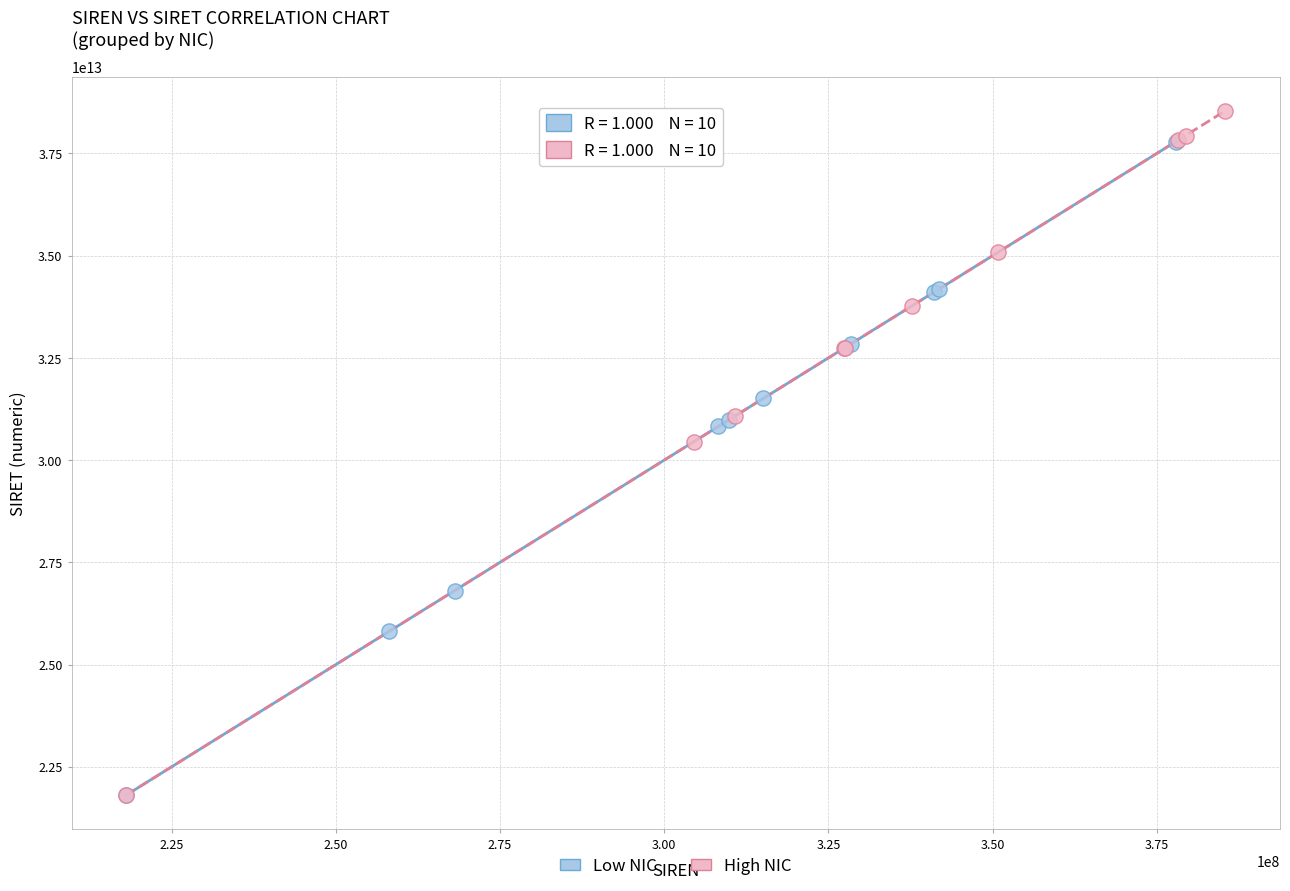

What are all the series names shown in the legend?

Low NIC, High NIC